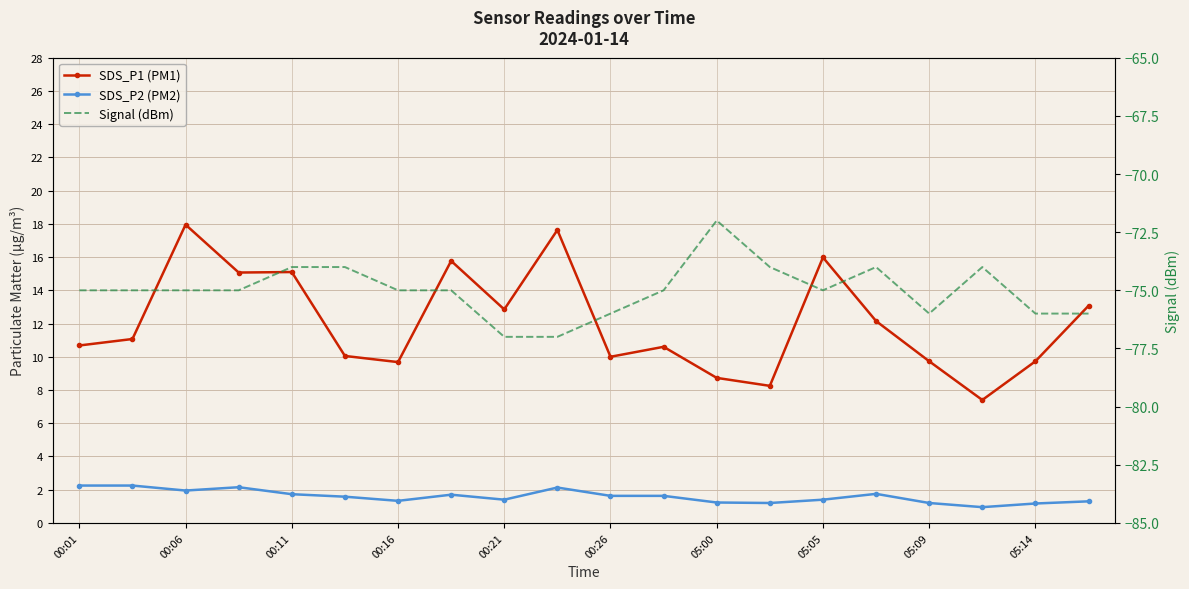

What are all the series names shown in the legend?

SDS_P1 (PM1), SDS_P2 (PM2), Signal (dBm)